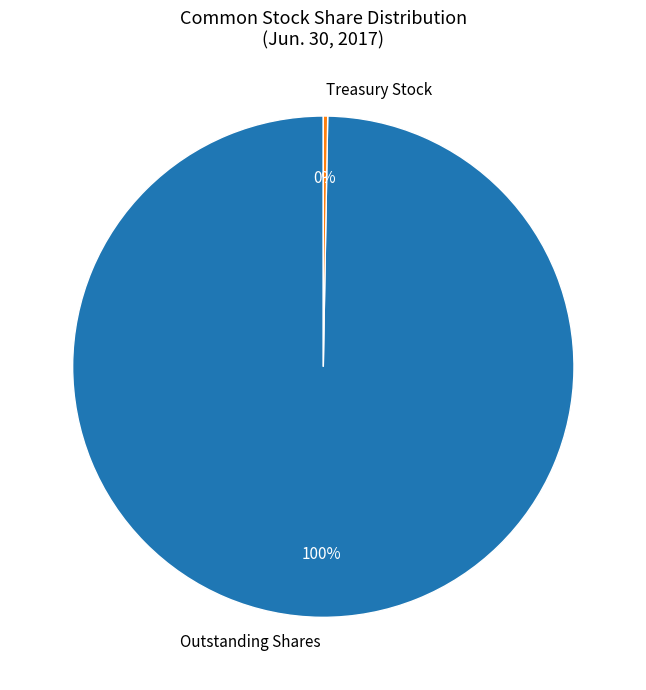

True or false: Outstanding Shares accounts for 100% of the total.

True